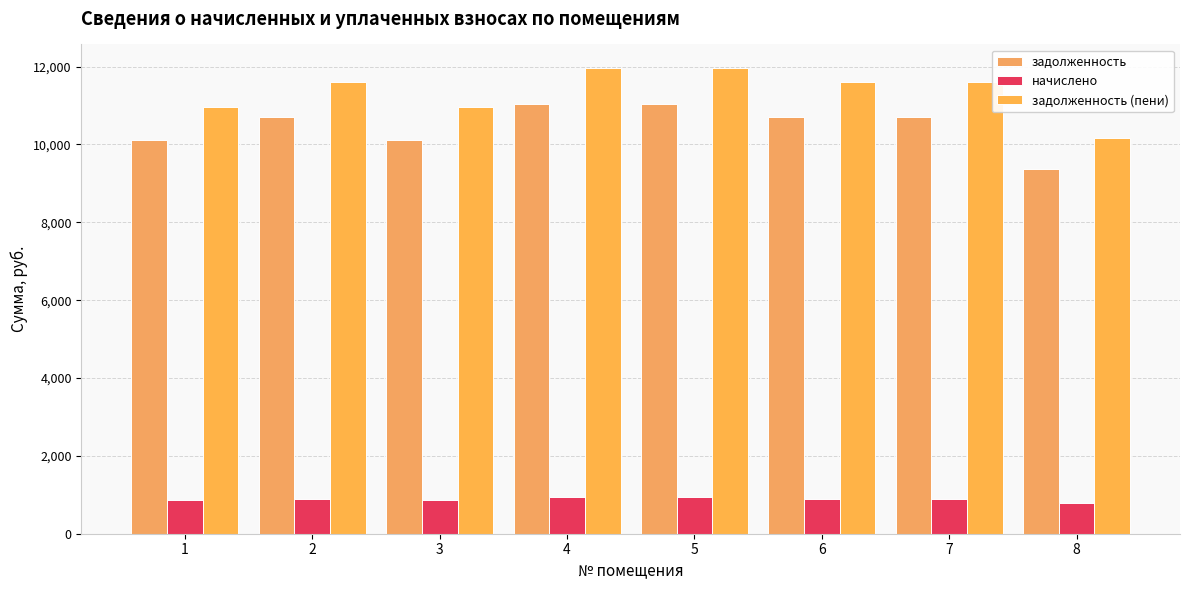

What is the difference between the highest and lowest values at 1?

10118.4